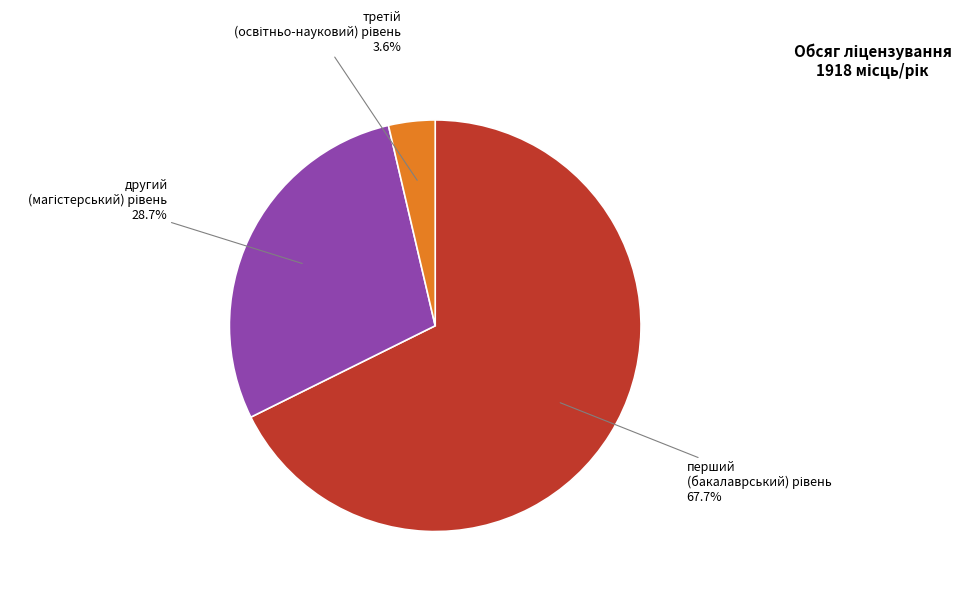

Is there a majority slice in this chart?

Yes